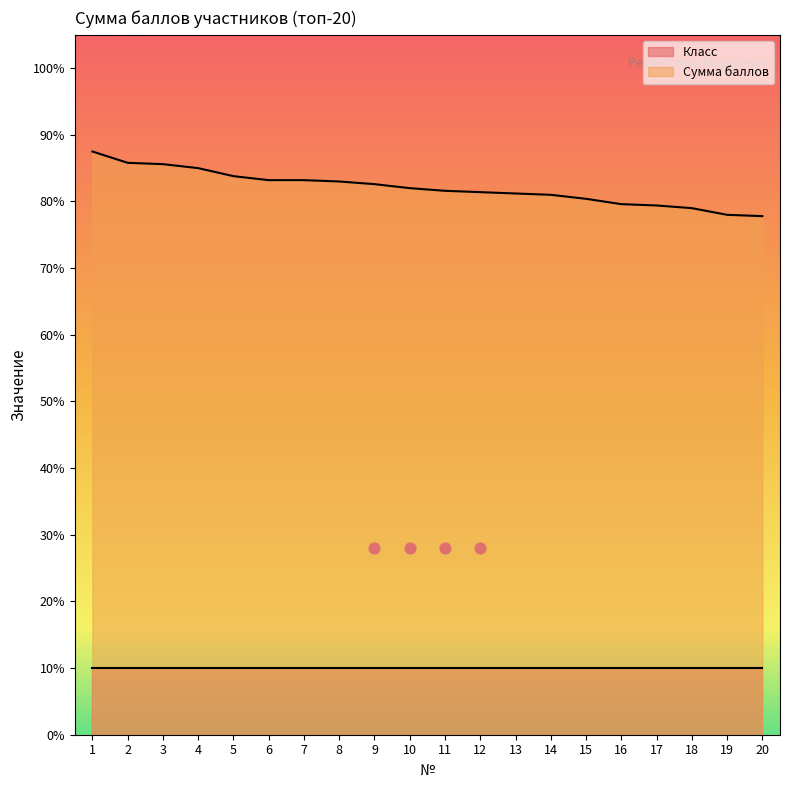

What is the change in value from 13 to 14?

-0.2